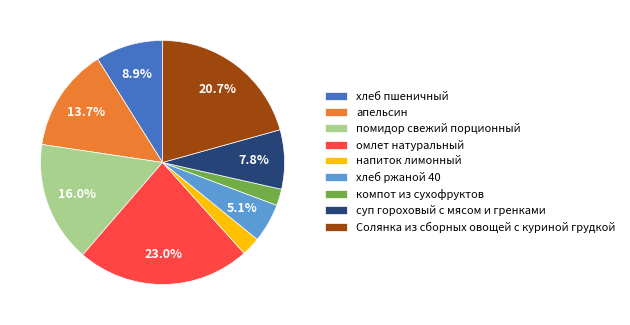

Which slice is the largest?

омлет натуральный